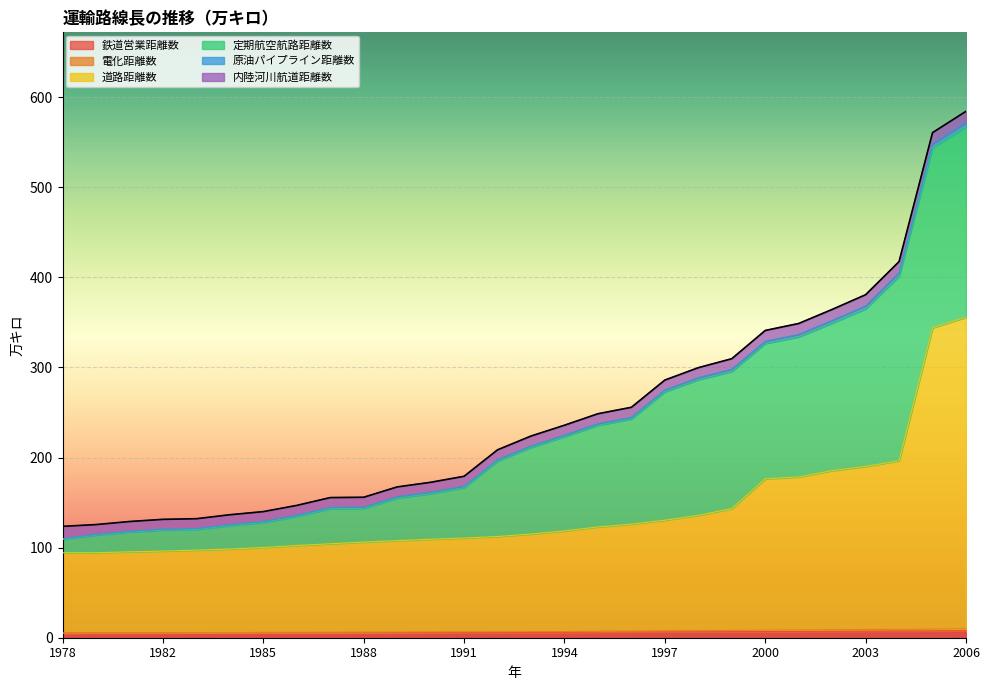

The 原油パイプライン距離数 series shows 970.0 at 2006. True or false?

False